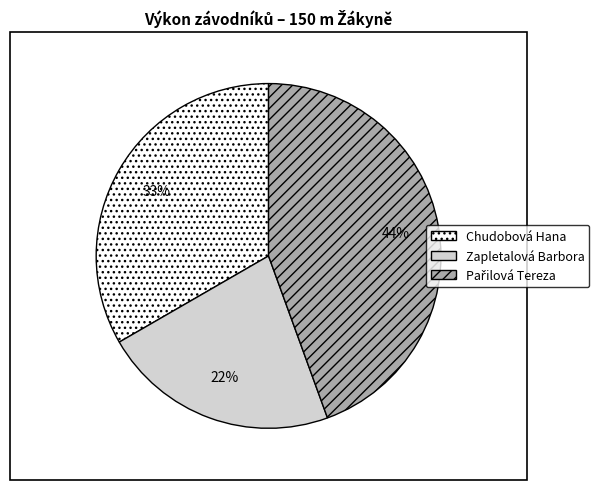

Does any single category account for the majority?

No